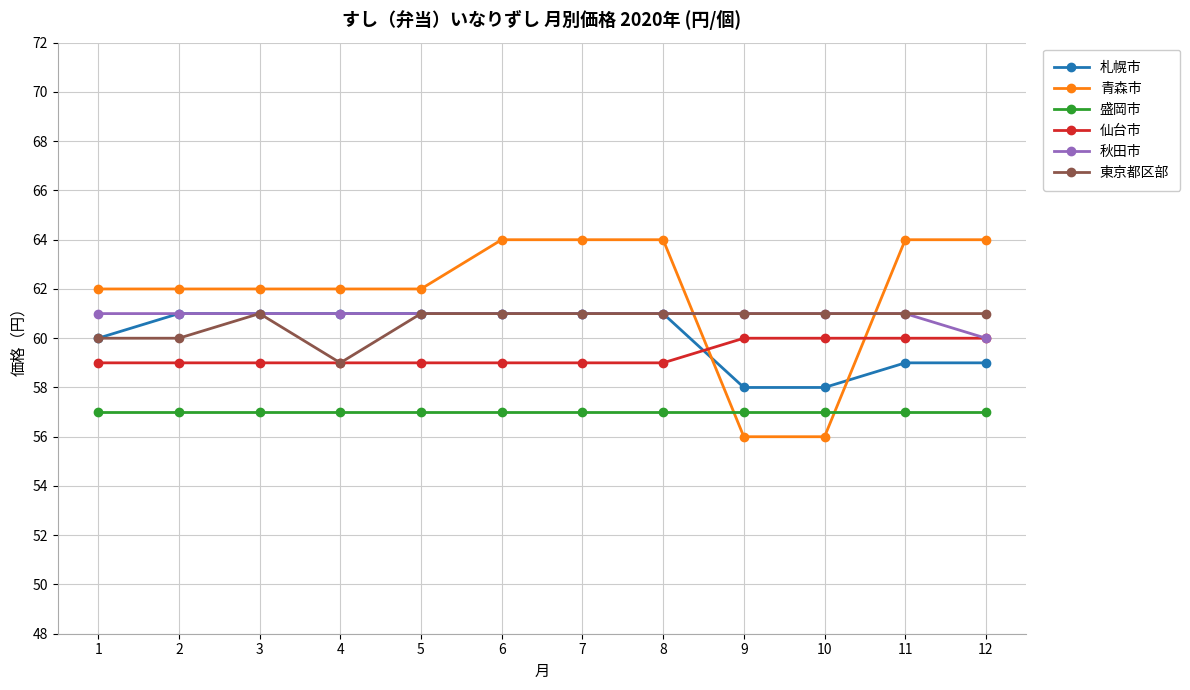

Between 3 and 9, which series saw the biggest shift?

青森市